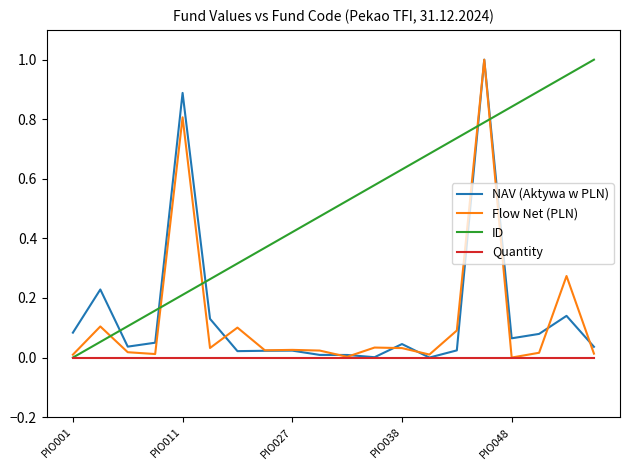

Which series has the largest total across all categories?

ID